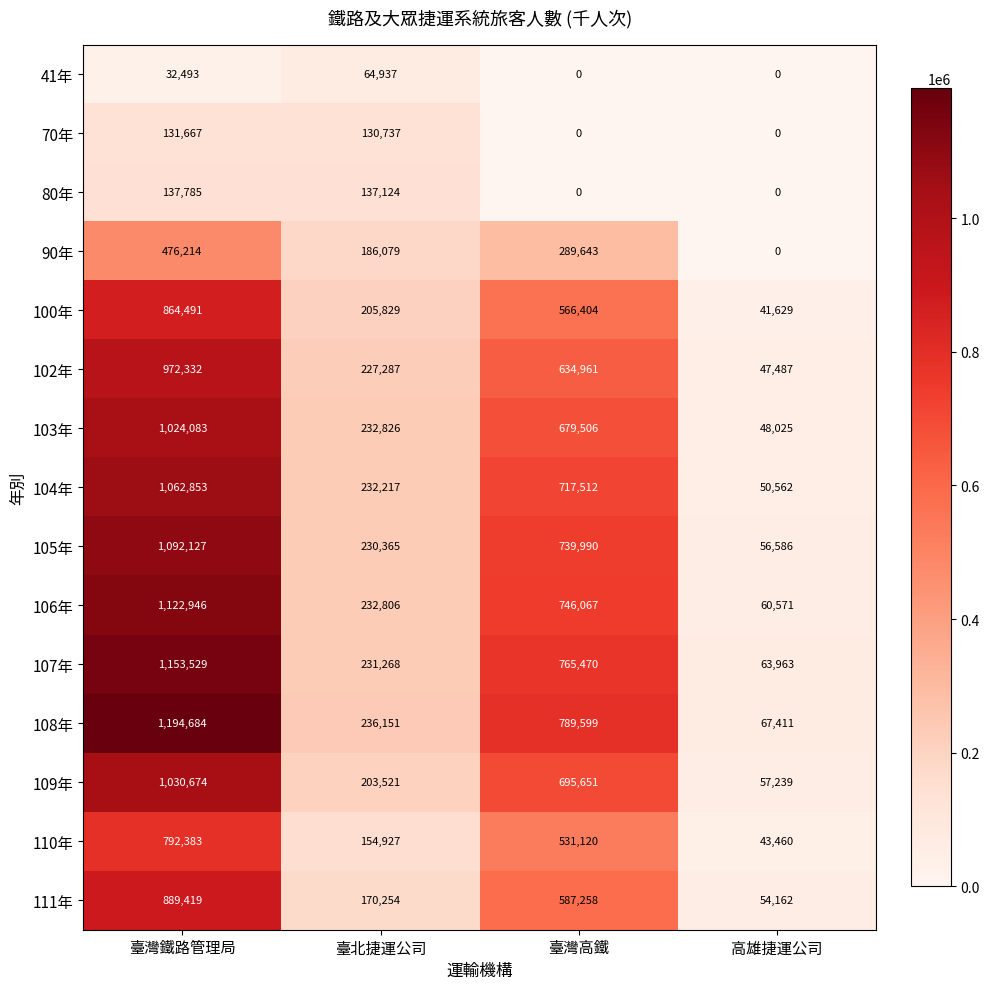

At 臺灣鐵路管理局, list the series in order from smallest to largest.

41年, 70年, 80年, 90年, 110年, 100年, 111年, 102年, 103年, 109年, 104年, 105年, 106年, 107年, 108年